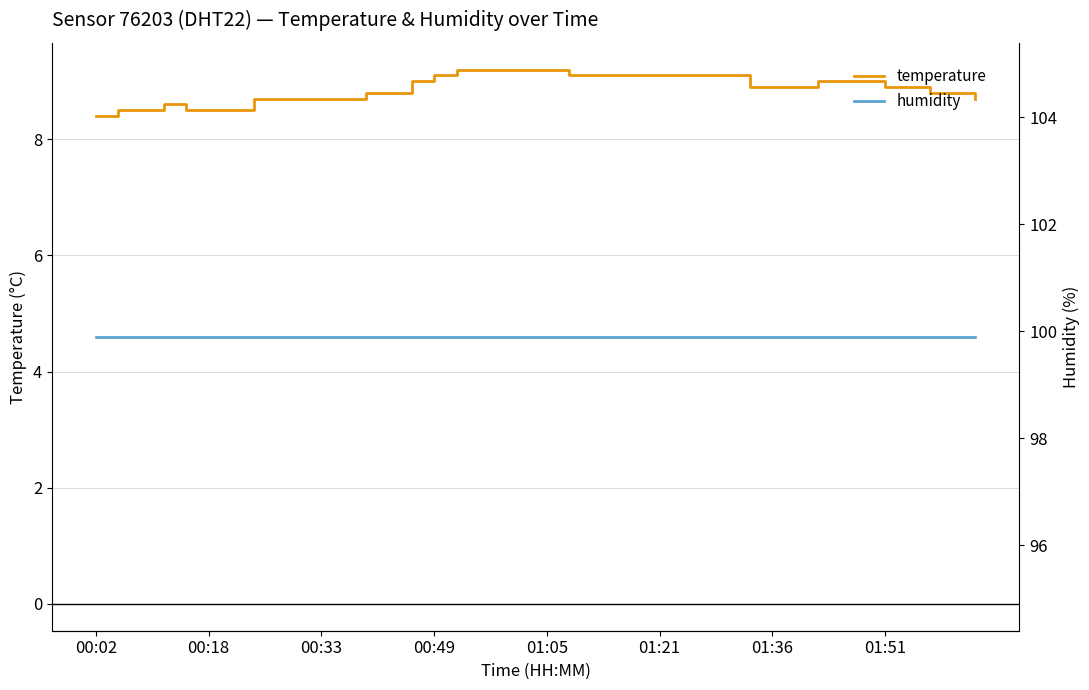

Which series has the largest total across all categories?

humidity